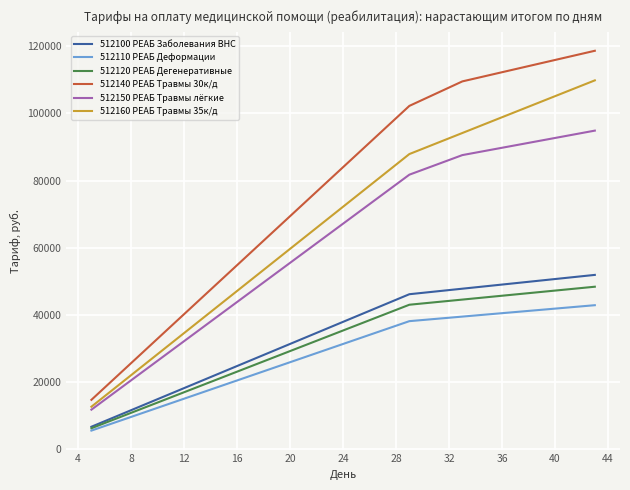

What is the maximum value for 512120 РЕАБ Дегенеративные?

48334.9